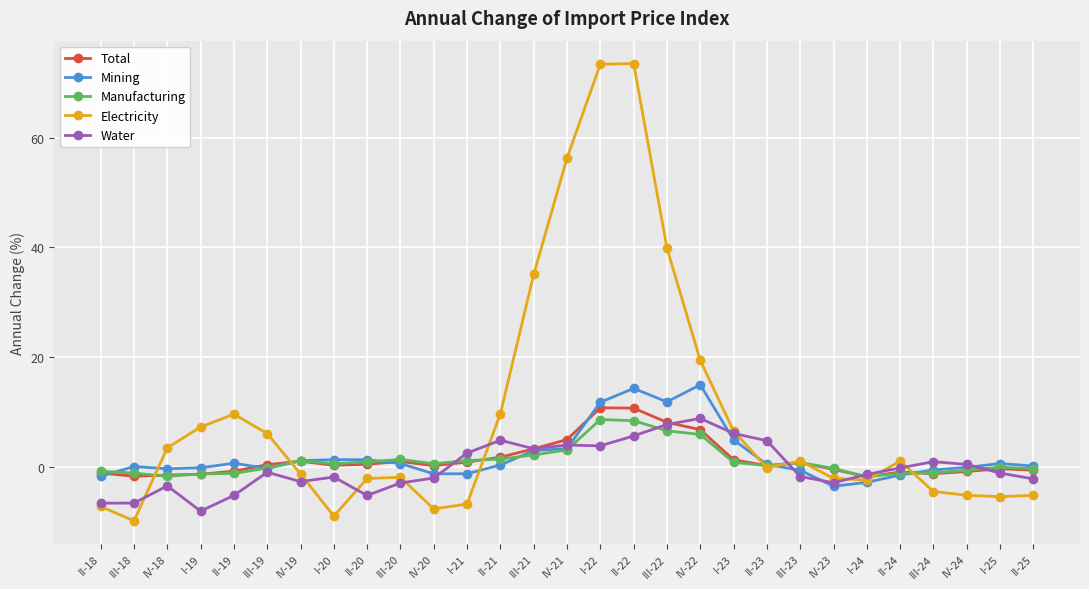

How many distinct data groups are displayed?

5